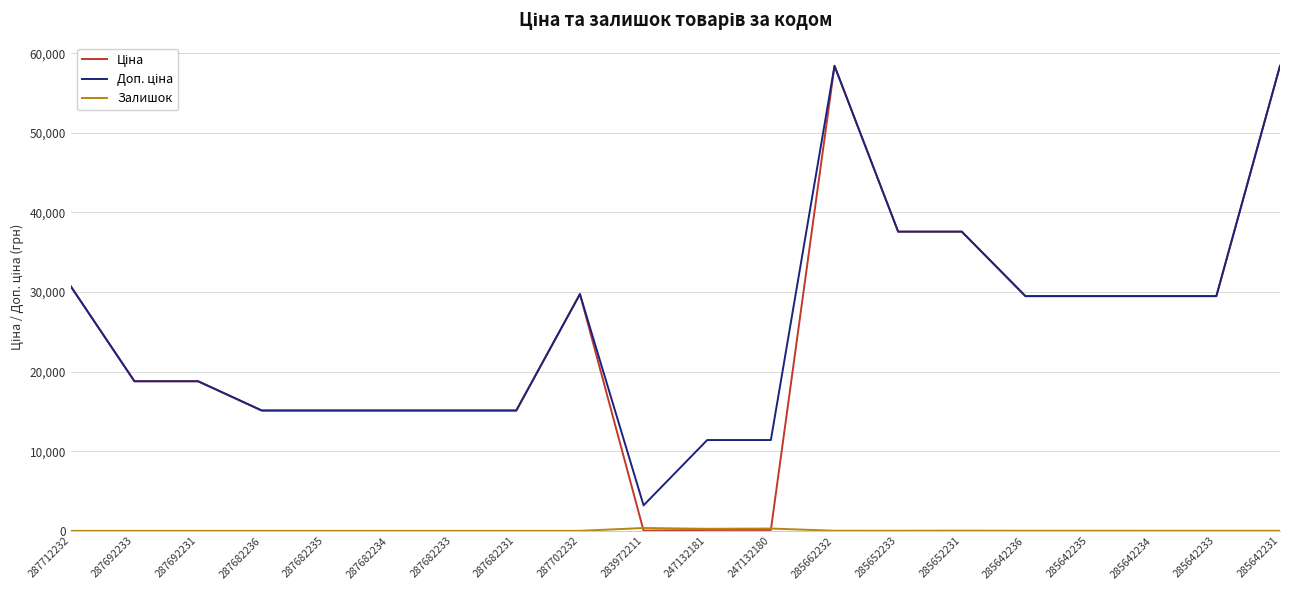

What is the difference between the highest and lowest values at 287692231?

18796.8